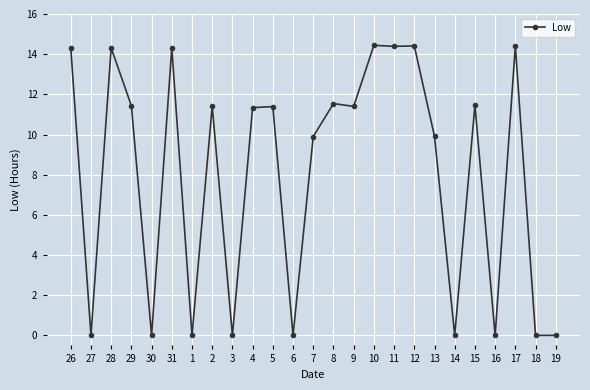

True or false: the data shows 14.3 at 26.

True